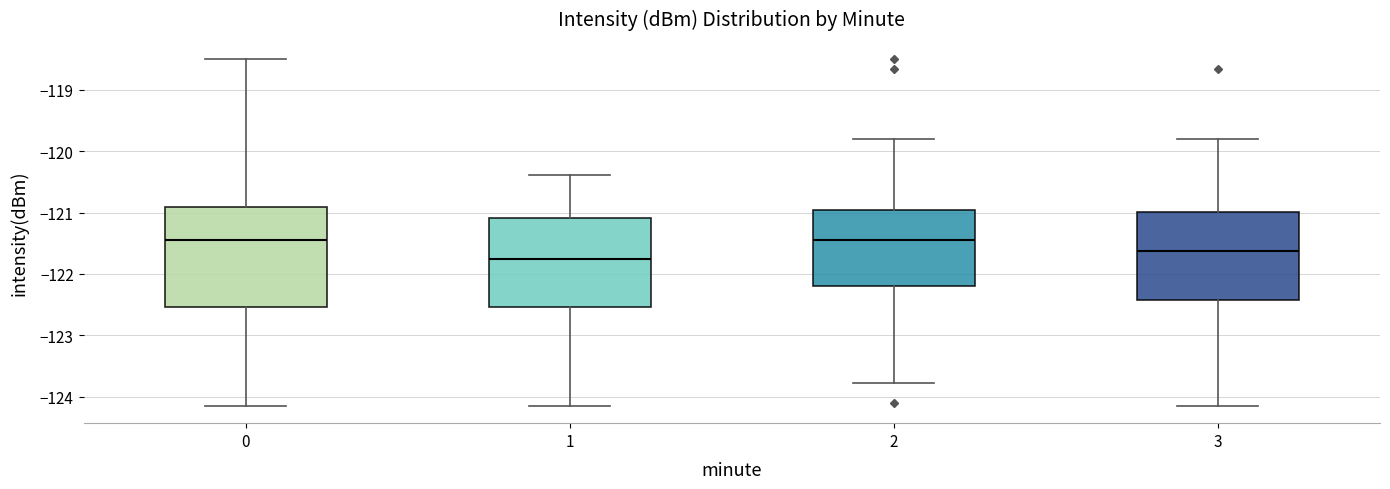

Comparing the boxes themselves (not the whiskers), which one is the tallest?

0